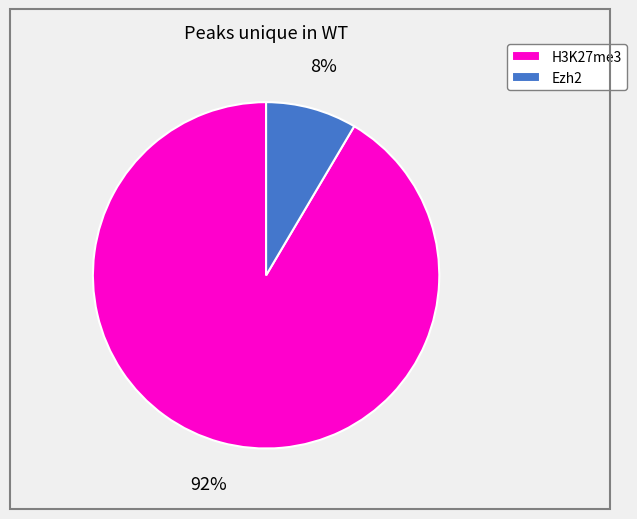

To the nearest percent, what is the average slice percentage?

50%